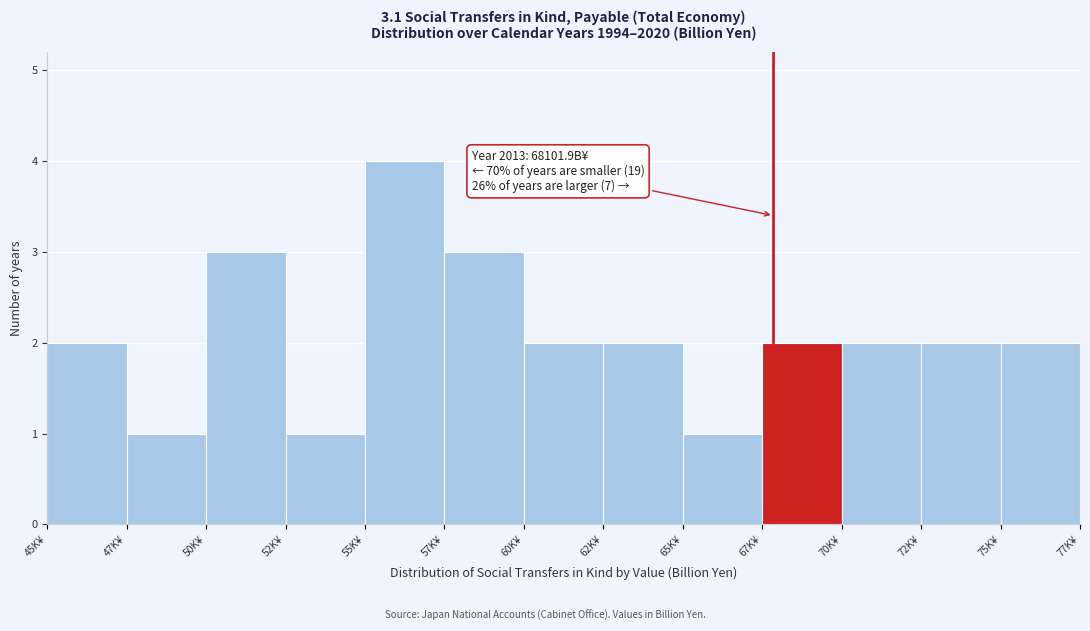

Reading right to left, transcribe all the data shown in this chart.

2	2	2	2	1	2	2	3	4	1	3	1	2